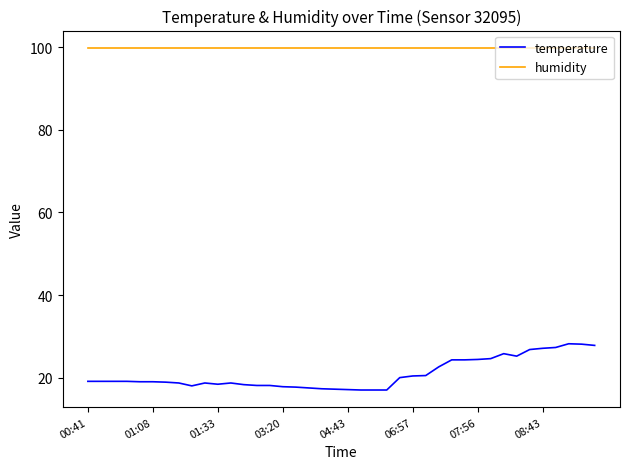

Which series has the largest total across all categories?

humidity